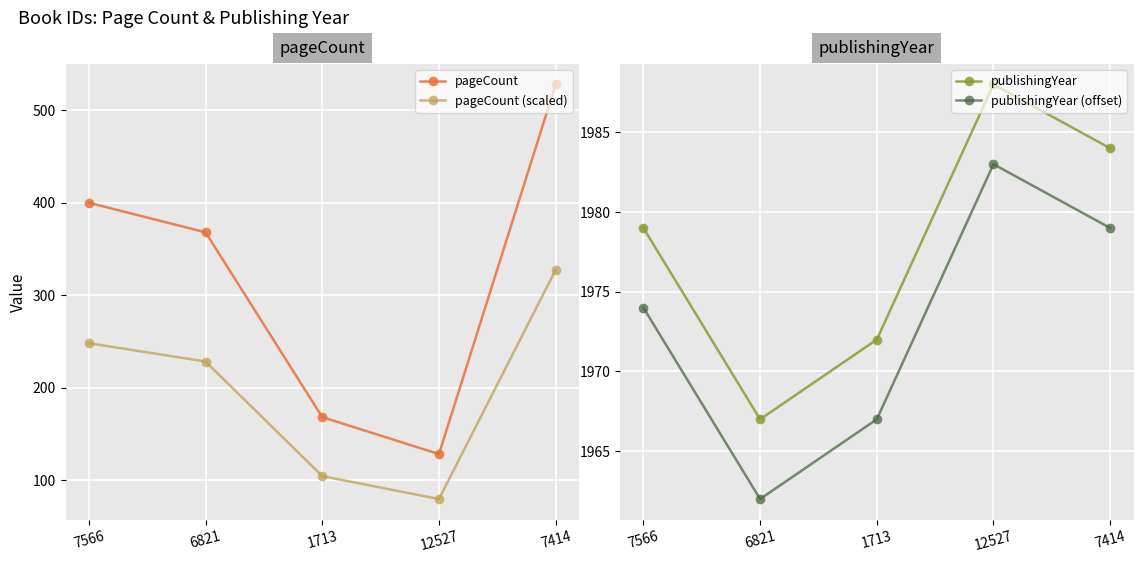

What is the maximum value for publishingYear (offset)?

1983